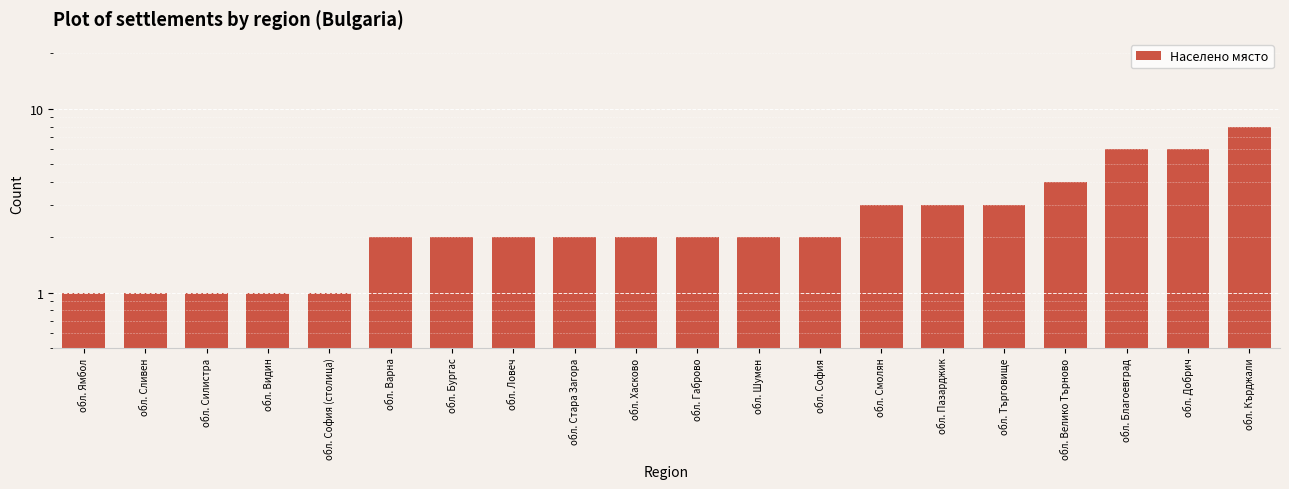

How many series are shown in this chart?

1